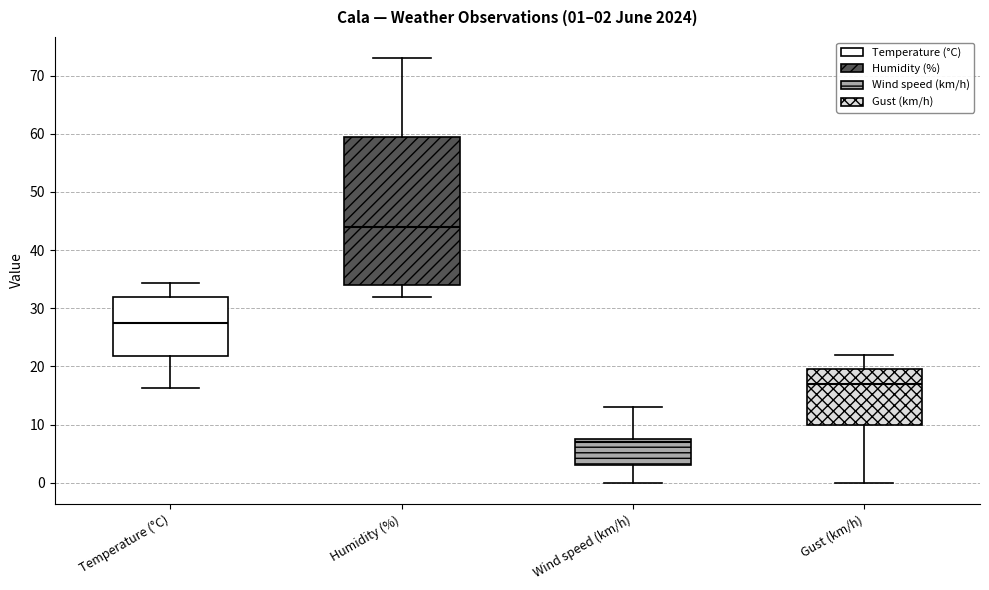

Which box has the highest median line?

Humidity (%)